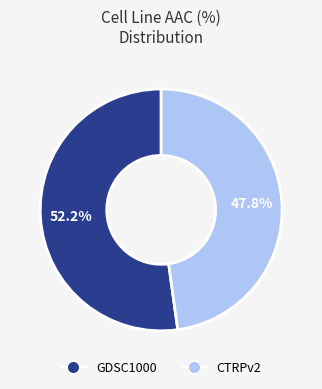

How many slices are in this pie chart?

2